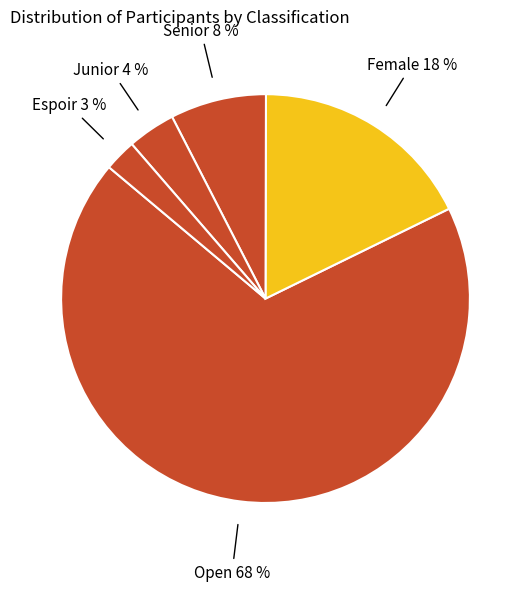

How many segments does this pie chart have?

5